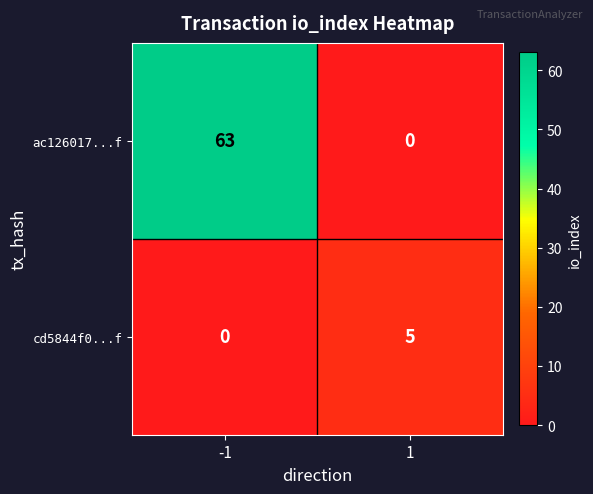

At -1, list the series in order from largest to smallest.

ac126017...f, cd5844f0...f